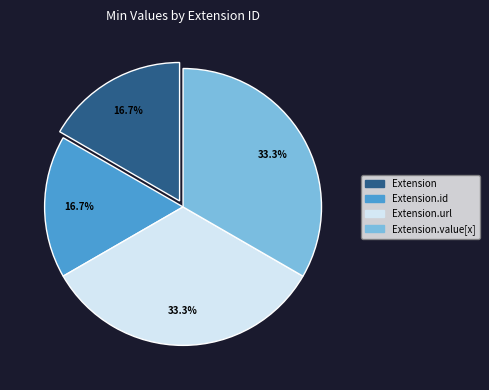

Is there a majority slice in this chart?

No